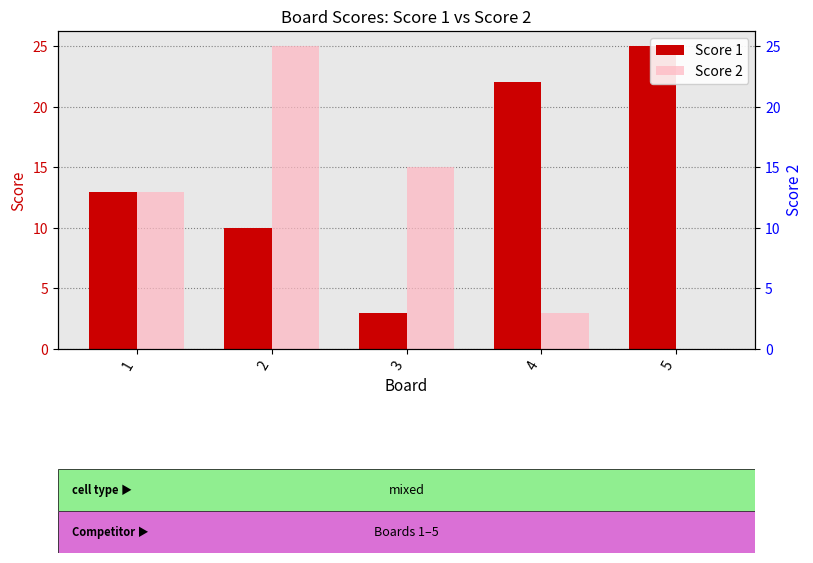

Which series has the largest range (max minus min)?

Score 2